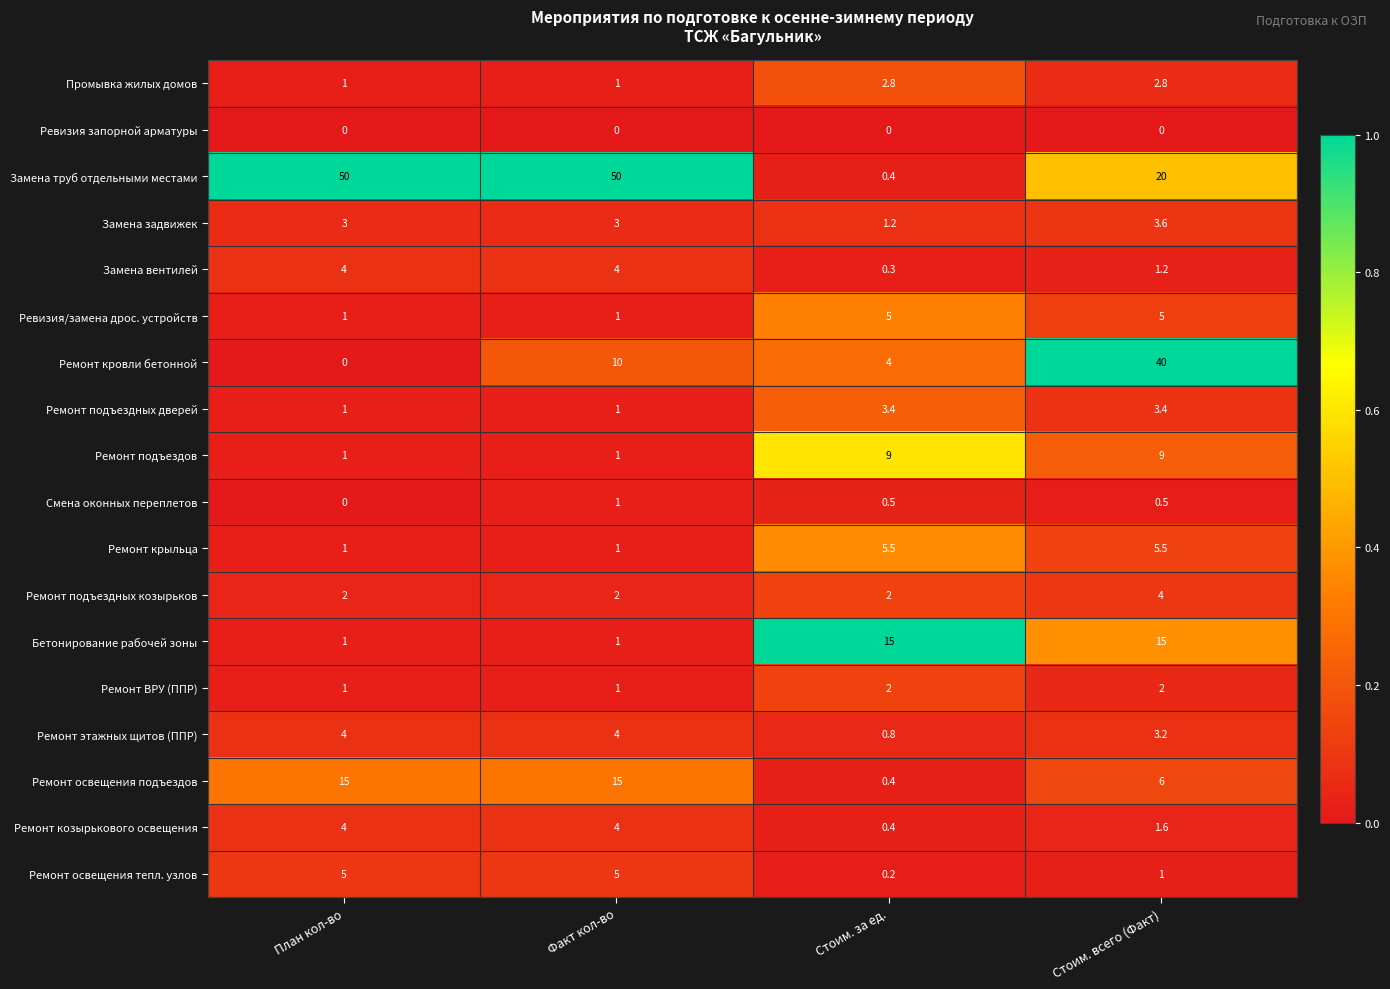

At which category is the sum across all series the highest?

Стоим. всего (Факт)